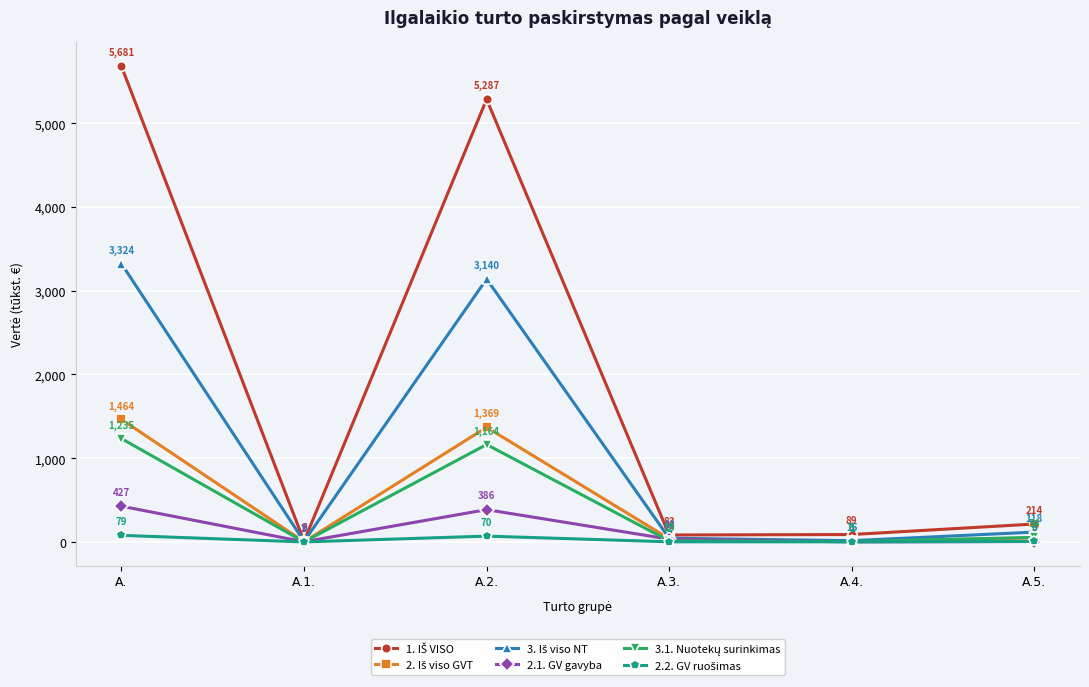

At which label does 2.1. GV gavyba first exceed 33?

A.